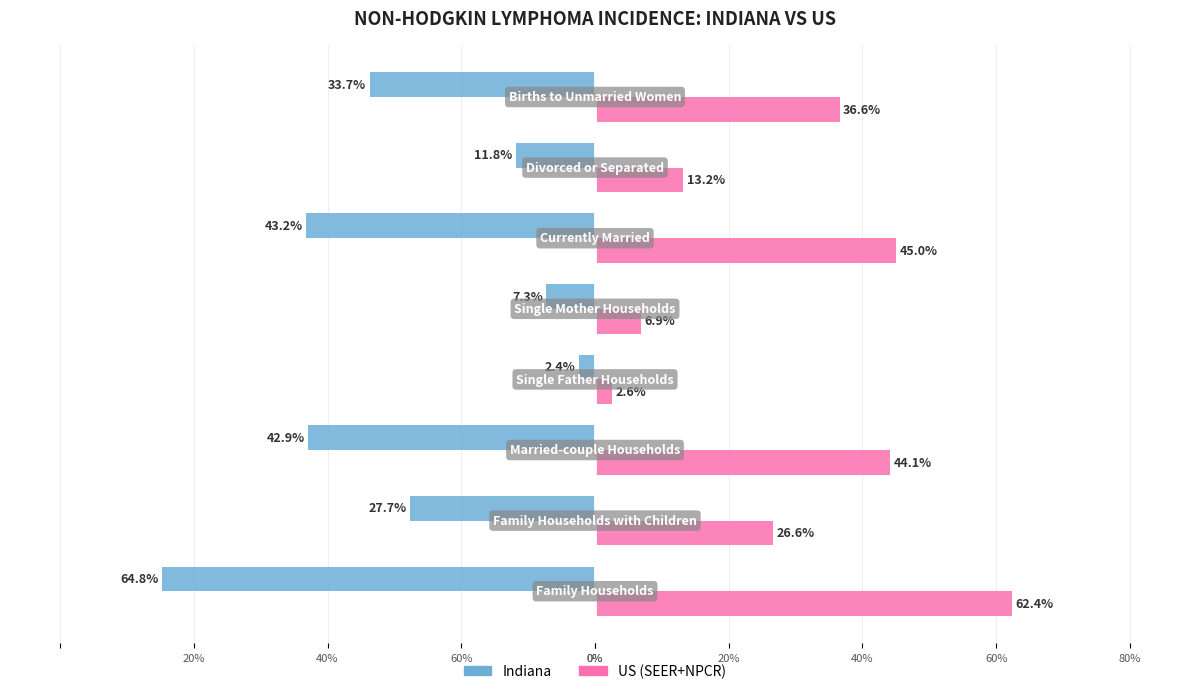

Reading right to left, what are all the values shown in this chart?

Indiana: -33.7	-11.8	-43.2	-7.3	-2.4	-42.9	-27.7	-64.8
US (SEER+NPCR): 36.6	13.2	45.0	6.9	2.6	44.1	26.6	62.4